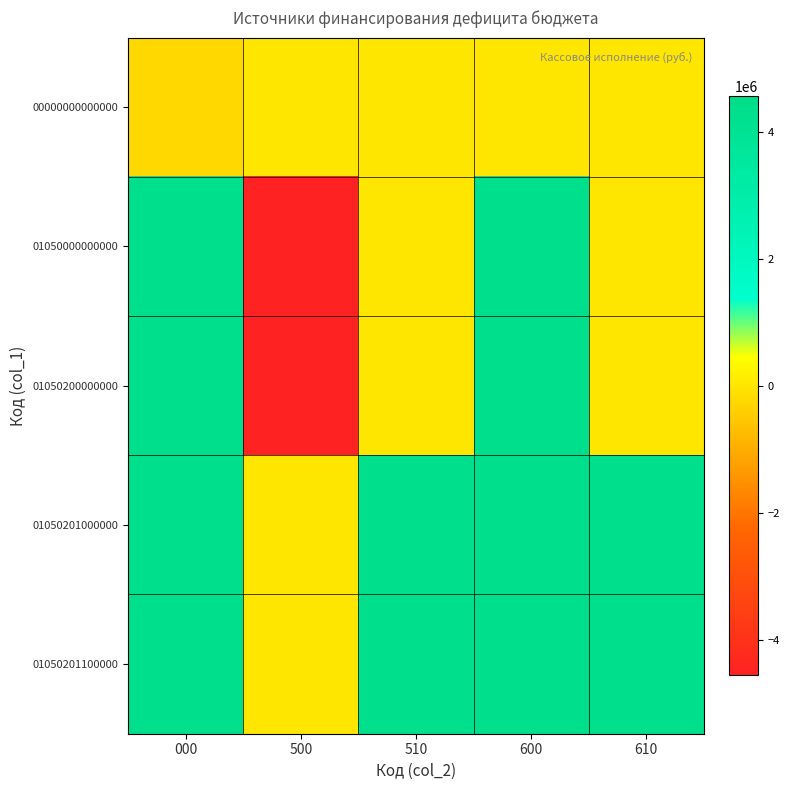

Which has a higher value, 500 or 000?

500